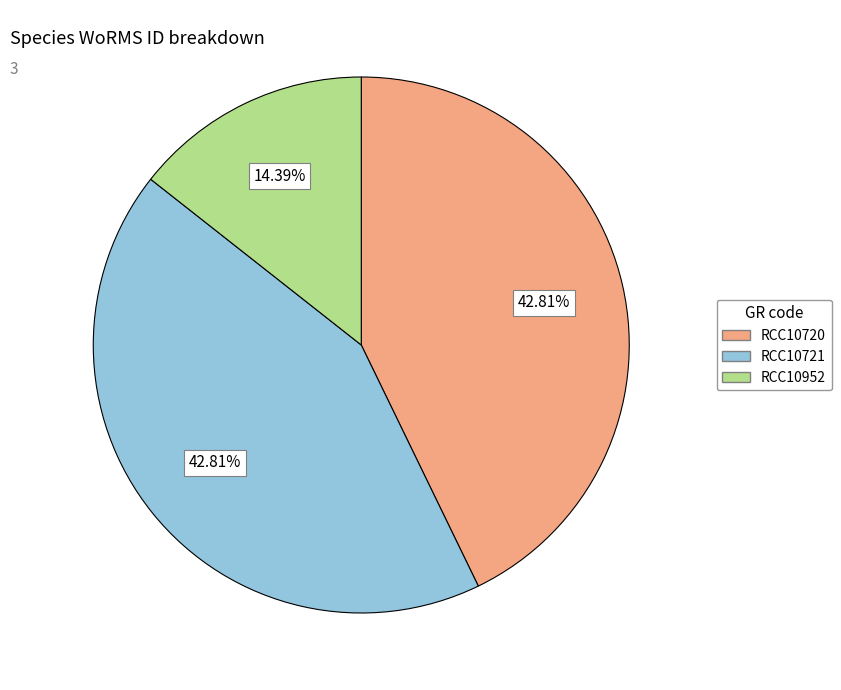

Is it true that RCC10952 is 14% of the pie?

True